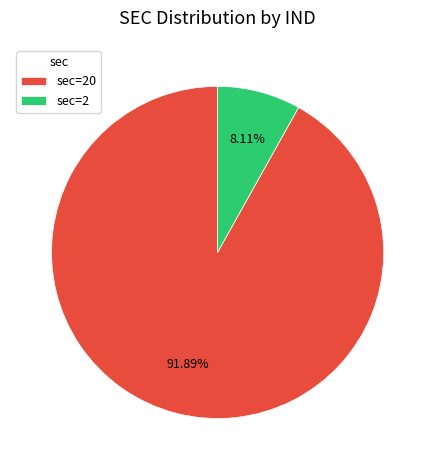

Approximately how many times larger is the value at sec=20 compared to sec=2?

11.3